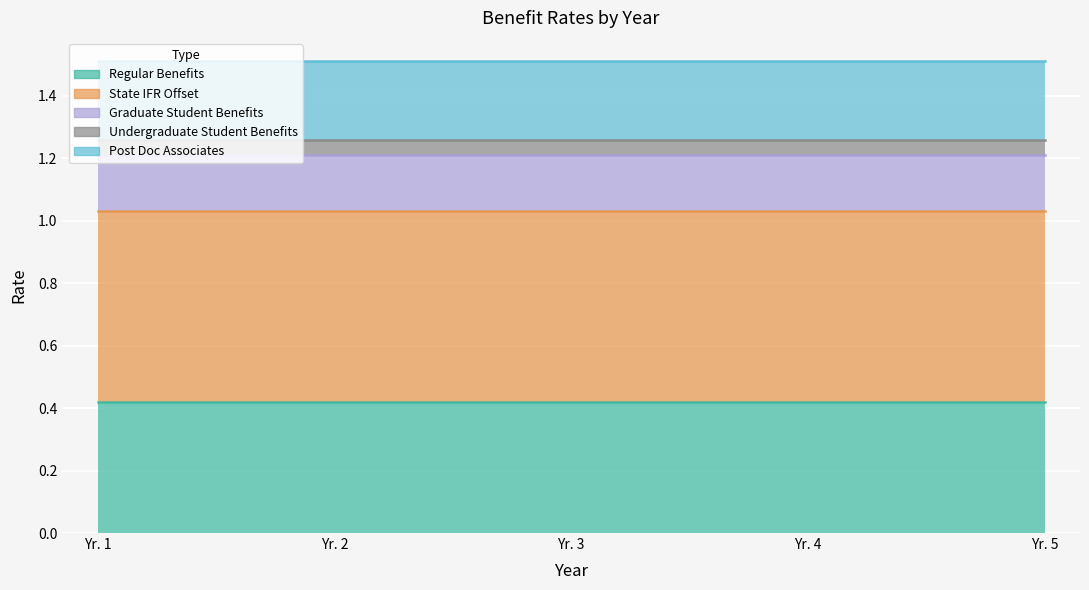

Read the Graduate Student Benefits value at Yr. 2.

0.2